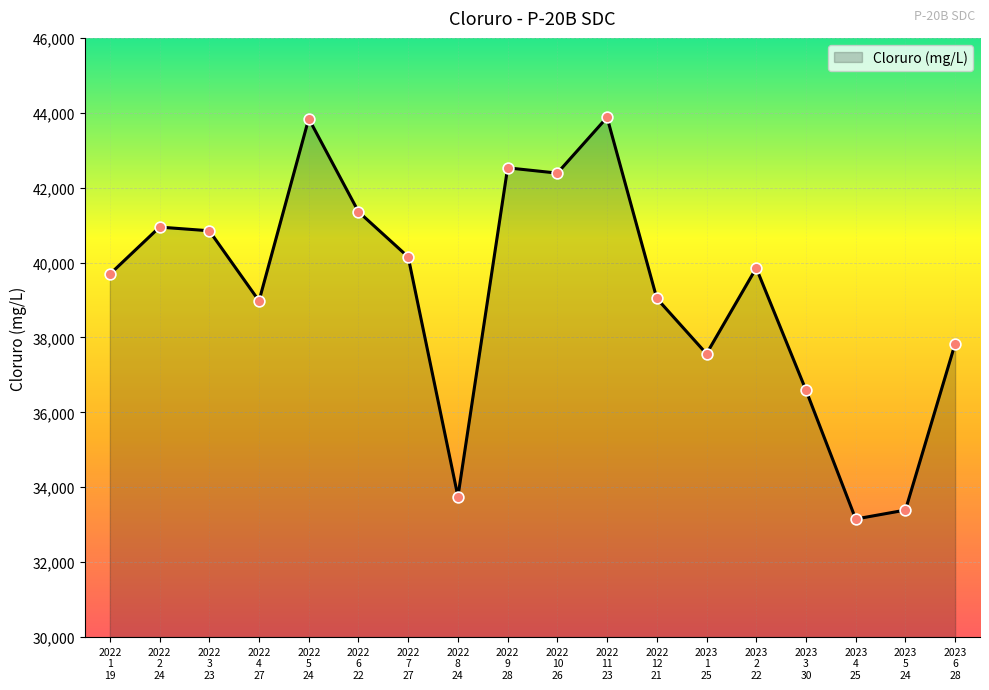

What is the smallest value displayed?

33152.8